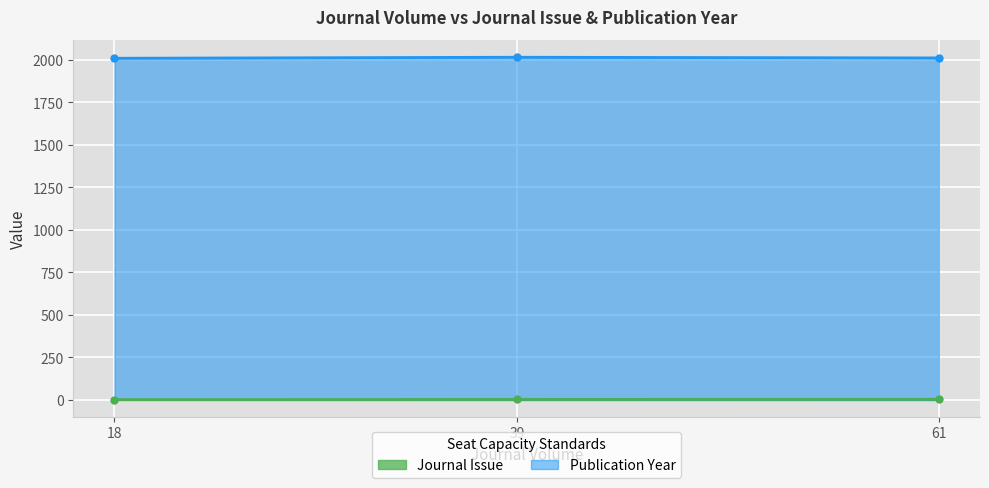

Which category has the highest value across all series?

39